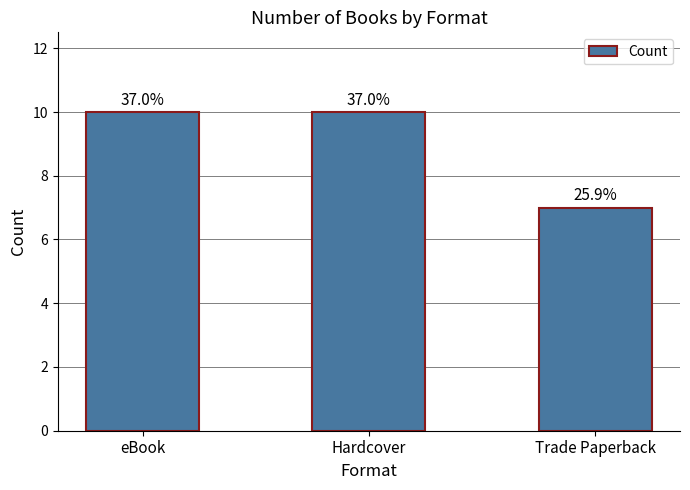

Reading left to right, what are all the values shown in this chart?

10	10	7